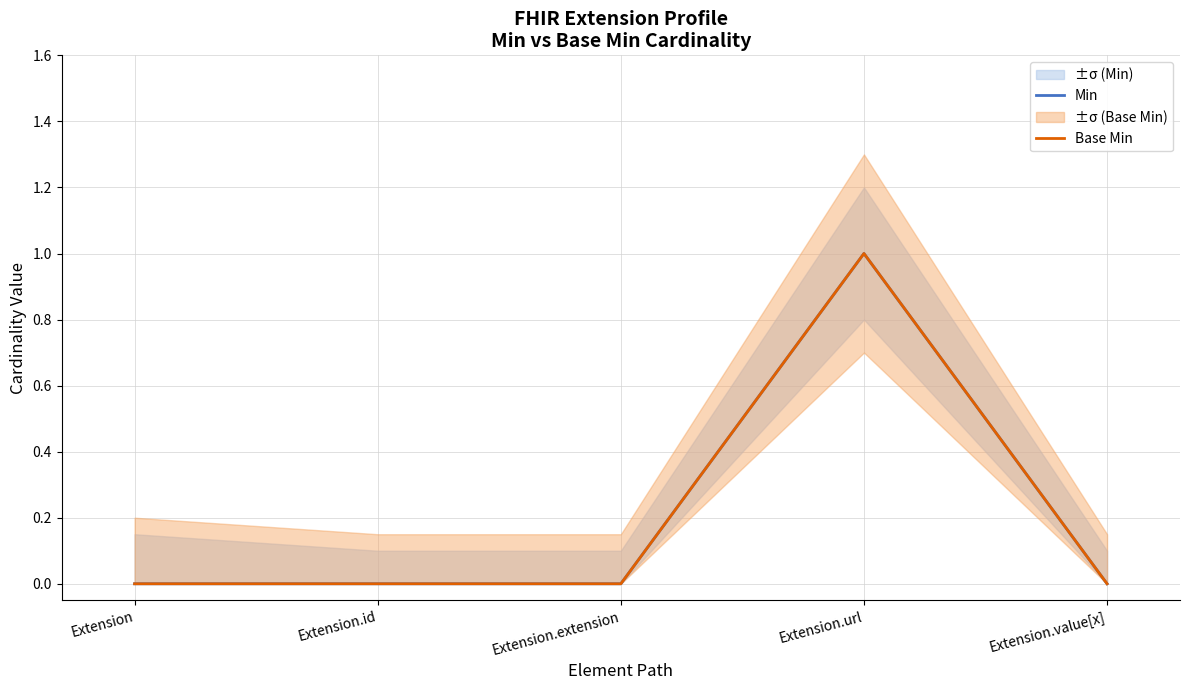

How many lines are shown in the chart?

2